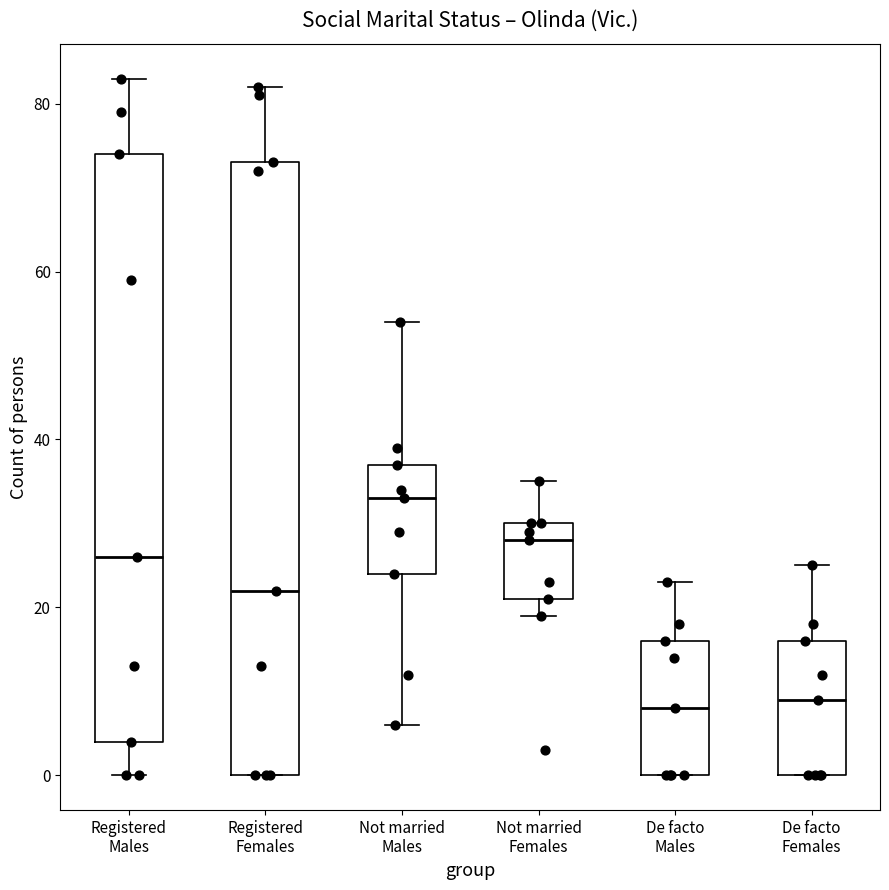

Reading left to right, transcribe this box plot: for each box, give where its median line is, the range the box spans, and where its two whiskers end, as read against the y-axis. The values are not printed on the chart, so give them approximately, as read against the axis.

Registered Males: median 26, box 4 to 74, whiskers 0 to 84
Registered Females: median 22, box 0 to 74, whiskers 0 to 82
Not married Males: median 34, box 24 to 38, whiskers 6 to 54
Not married Females: median 28, box 22 to 30, whiskers 20 to 36
De facto Males: median 8, box 0 to 16, whiskers 0 to 24
De facto Females: median 10, box 0 to 16, whiskers 0 to 26